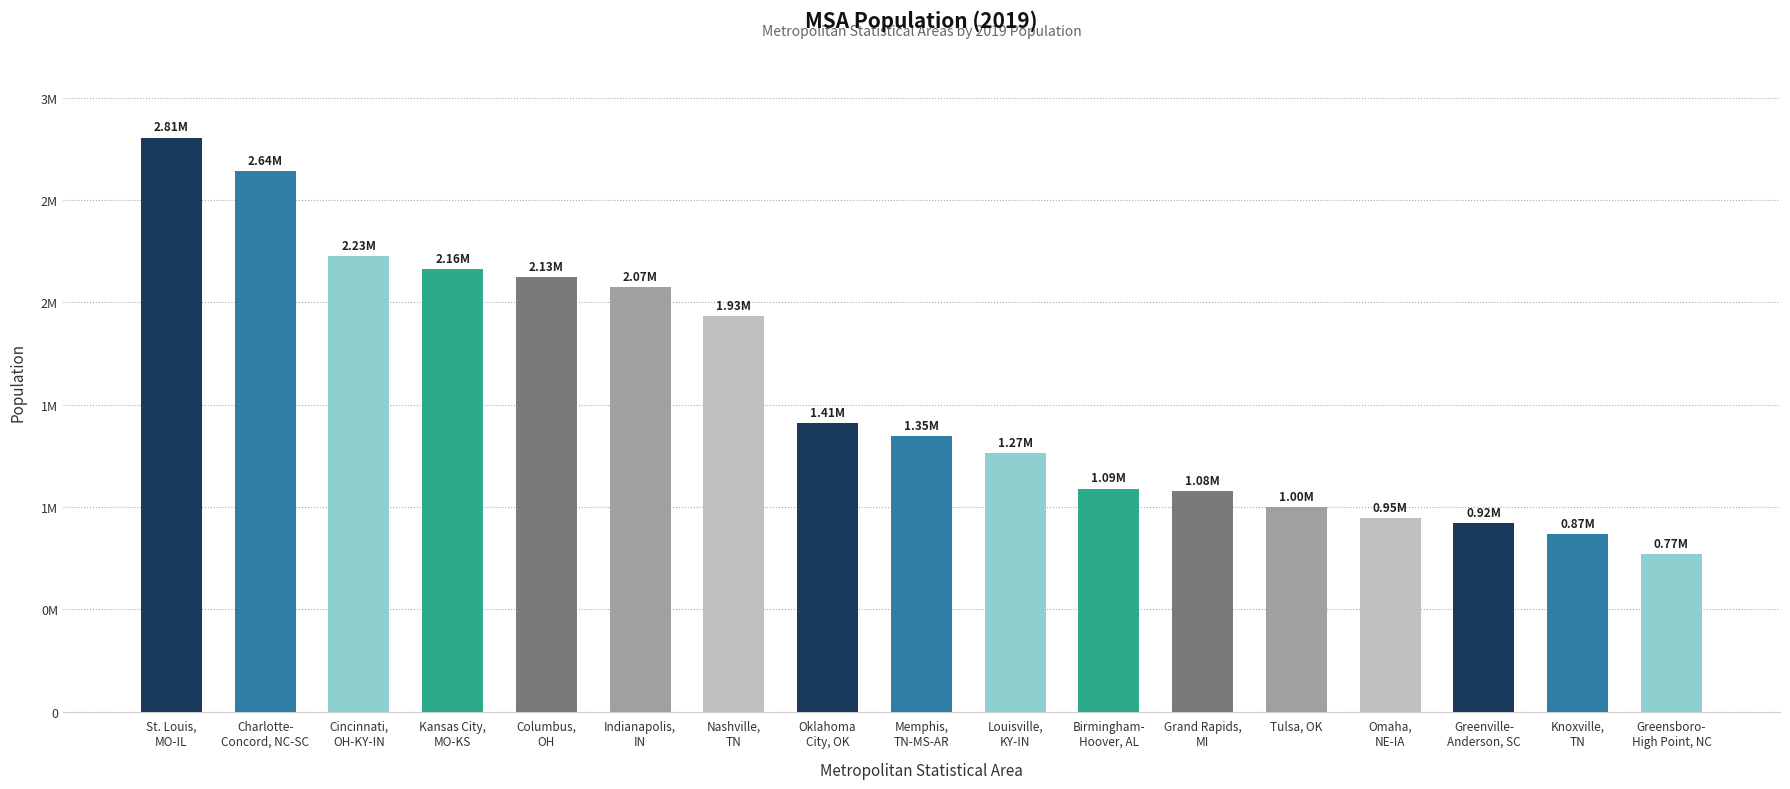

At which category does the chart reach its minimum across all series?

Greensboro-
High Point, NC